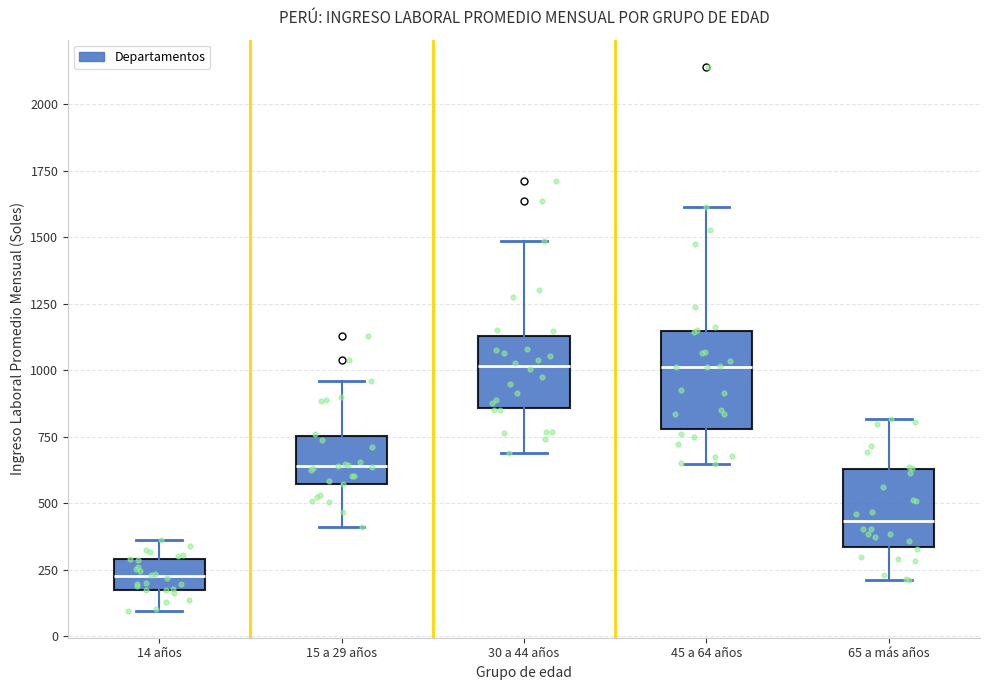

Reading left to right, transcribe this box plot: for each box, give where its median line is, the range the box spans, and where its two whiskers end, as read against the y-axis. The values are not printed on the chart, so give them approximately, as read against the axis.

14 años: median 200, box 150 to 300, whiskers 100 to 350
15 a 29 años: median 650, box 550 to 750, whiskers 400 to 950
30 a 44 años: median 1000, box 850 to 1150, whiskers 700 to 1500
45 a 64 años: median 1000, box 800 to 1150, whiskers 650 to 1600
65 a más años: median 450, box 350 to 650, whiskers 200 to 800